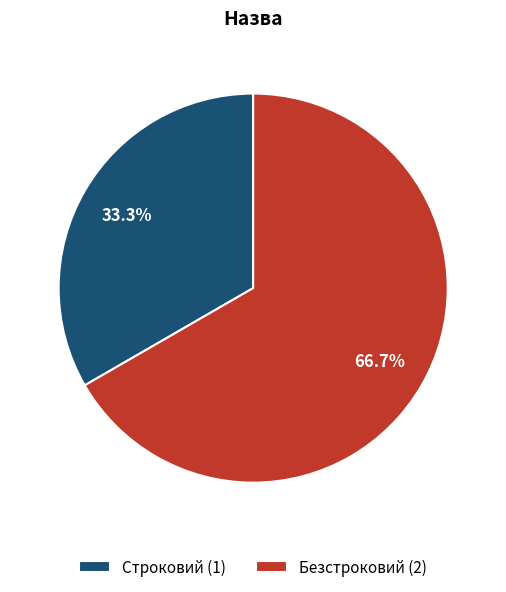

What is the total percentage of Безстроковий and Строковий?

100.0%